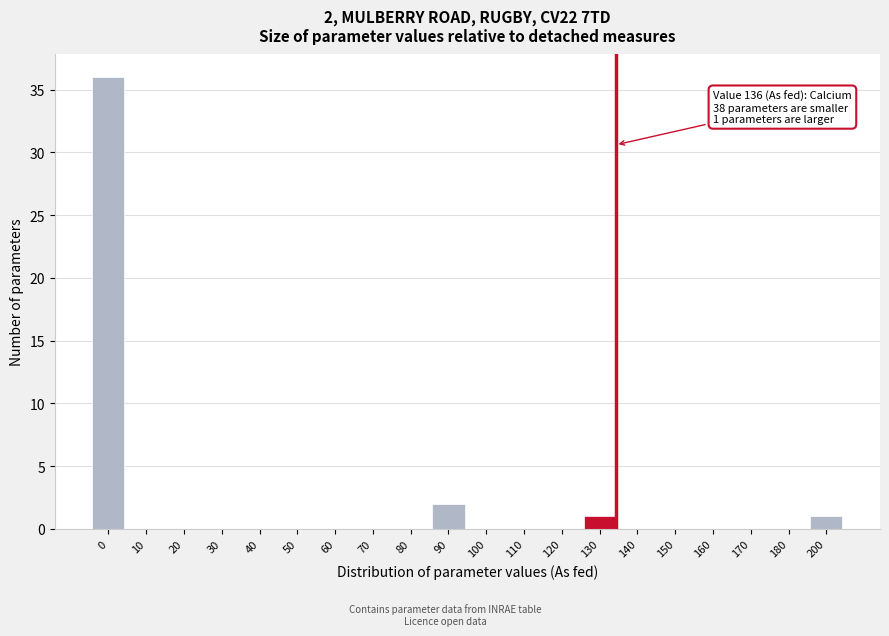

Reading left to right, list all the values displayed in this chart.

0=36	10=0	20=0	30=0	40=0	50=0	60=0	70=0	80=0	90=2	100=0	110=0	120=0	130=1	140=0	150=0	160=0	170=0	180=0	200=1